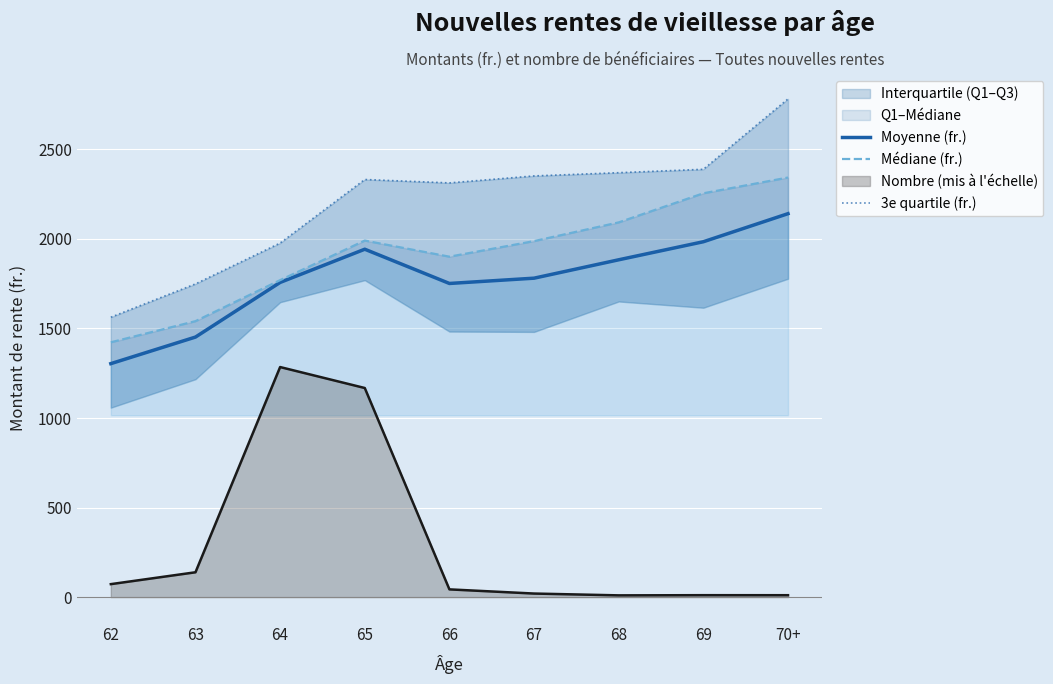

List the labels in order of Moyenne (fr.) value, smallest first.

62, 63, 66, 64, 67, 68, 65, 69, 70+